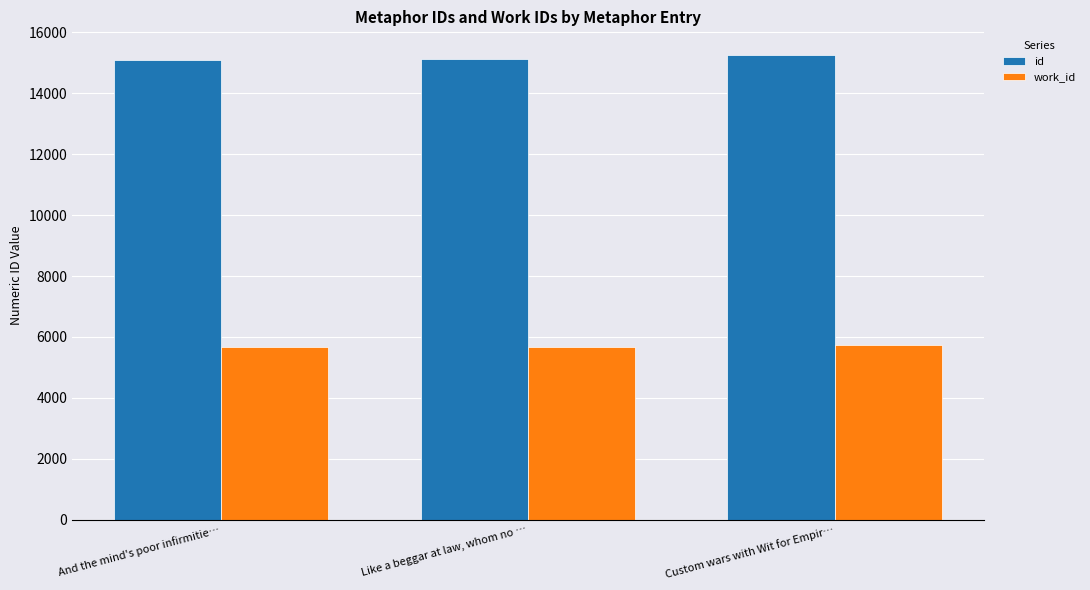

Is the value of id at And the mind's poor infirmitie… greater than the value of work_id at Like a beggar at law, whom no …?

Yes